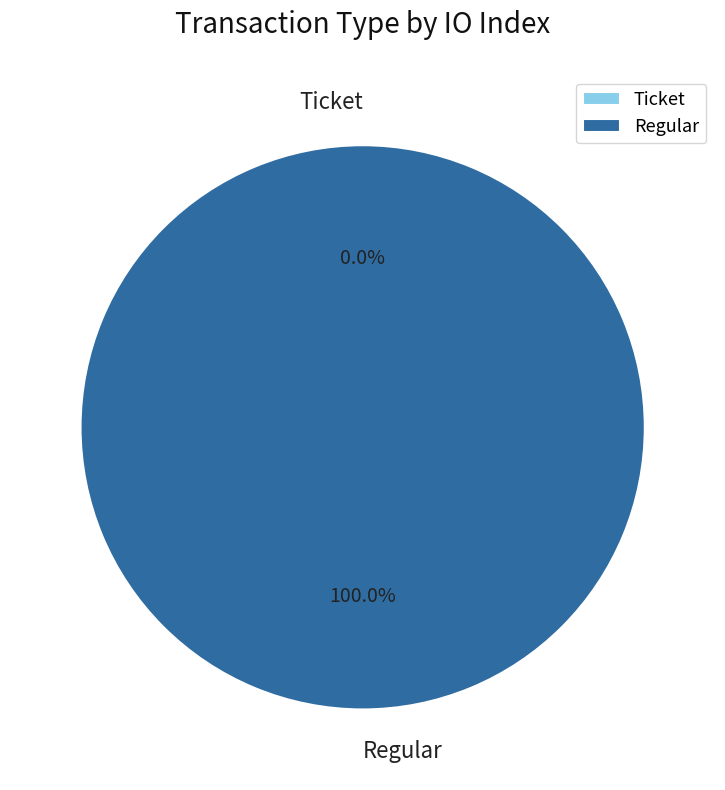

How many slices are in this pie chart?

2